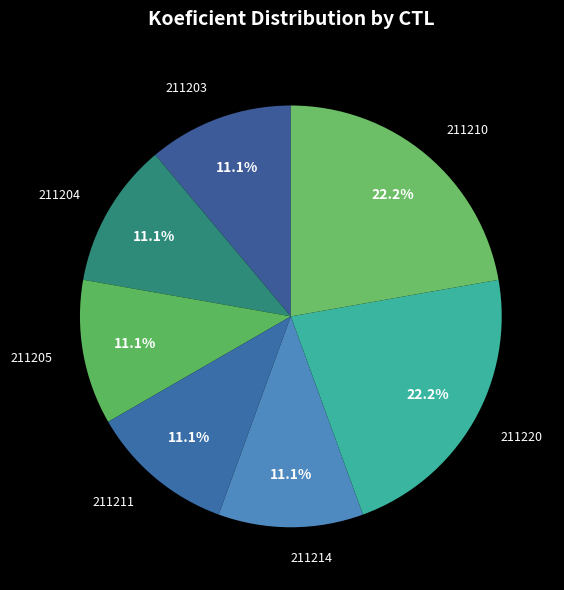

What is the ratio of the value at 211205 to the value at 211204?

1.0